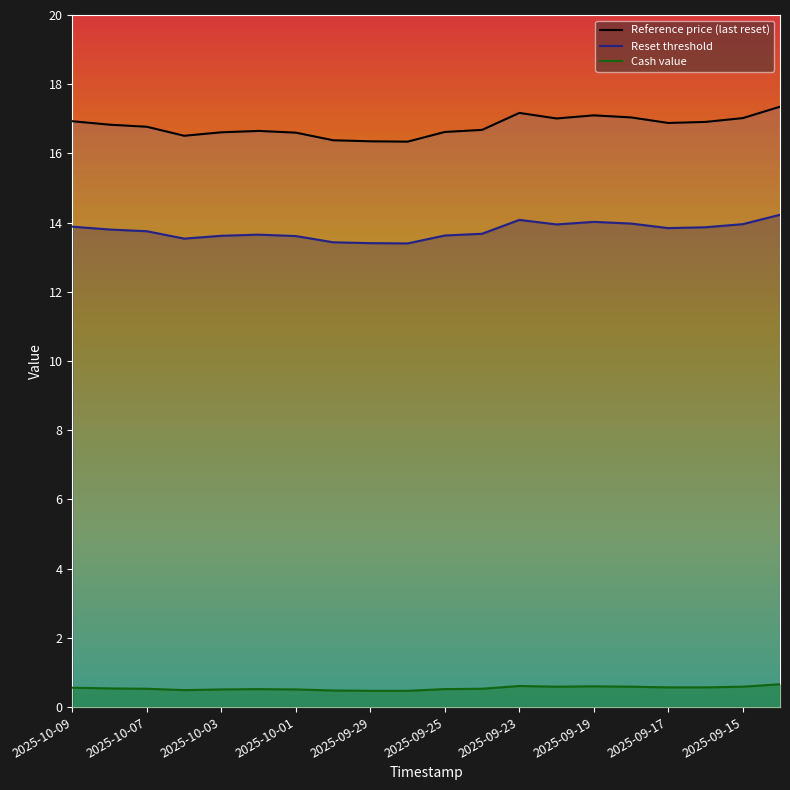

What is the spread (max minus min) of values at 15?

16.4